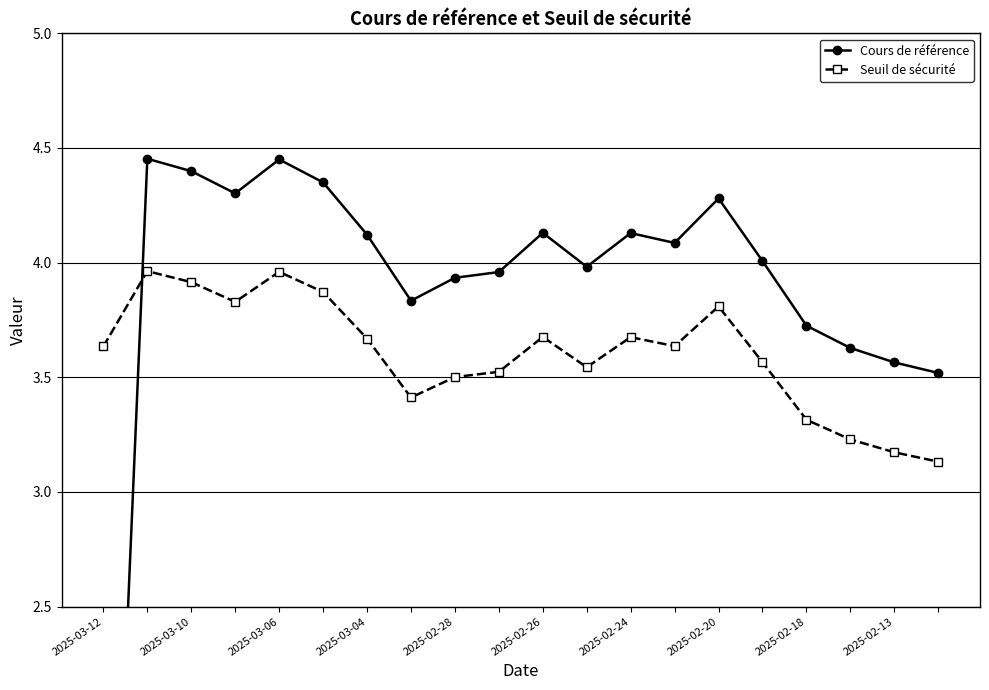

True or false: Seuil de sécurité has more than 0 interior local peaks.

True